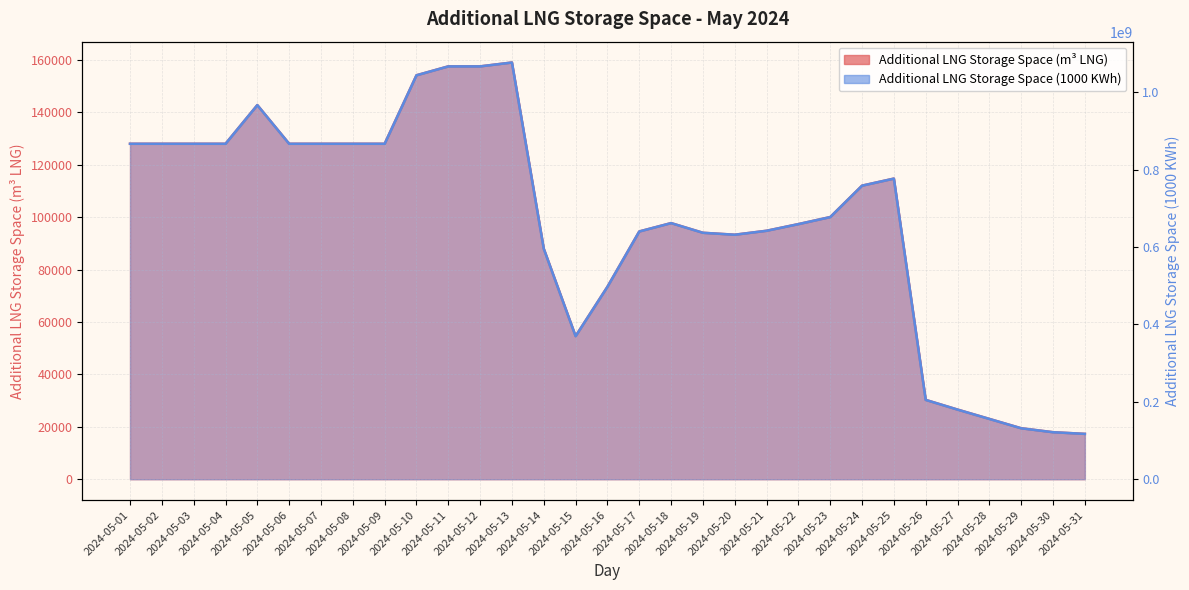

Reading right to left, extract all data points from this chart.

Additional LNG Storage Space (m3 LNG): 2024-05-31=17316	2024-05-30=17950	2024-05-29=19456	2024-05-28=23022	2024-05-27=26588	2024-05-26=30285	2024-05-25=114745	2024-05-24=112058	2024-05-23=100064	2024-05-22=97378	2024-05-21=94838	2024-05-20=93325	2024-05-19=94066	2024-05-18=97763	2024-05-17=94569	2024-05-16=73465	2024-05-15=54623	2024-05-14=87980	2024-05-13=159053	2024-05-12=157576	2024-05-11=157576	2024-05-10=154179	2024-05-09=128034	2024-05-08=128034	2024-05-07=128034	2024-05-06=128034	2024-05-05=142805	2024-05-04=128034	2024-05-03=128034	2024-05-02=128034	2024-05-01=128034
Additional LNG Storage Space (1000 KWh): 2024-05-31=117235683	2024-05-30=121526035	2024-05-29=131719354	2024-05-28=155860632	2024-05-27=180002858	2024-05-26=205031548	2024-05-25=776829414	2024-05-24=758633075	2024-05-23=677436607	2024-05-22=659250220	2024-05-21=642053811	2024-05-20=631815137	2024-05-19=636827781	2024-05-18=661857283	2024-05-17=640235934	2024-05-16=497359485	2024-05-15=369803004	2024-05-14=595626728	2024-05-13=1076793781	2024-05-12=1066793747	2024-05-11=1066793747	2024-05-10=1043793755	2024-05-09=866793797	2024-05-08=866793797	2024-05-07=866793797	2024-05-06=866793797	2024-05-05=966793738	2024-05-04=866793797	2024-05-03=866793797	2024-05-02=866793797	2024-05-01=866793797